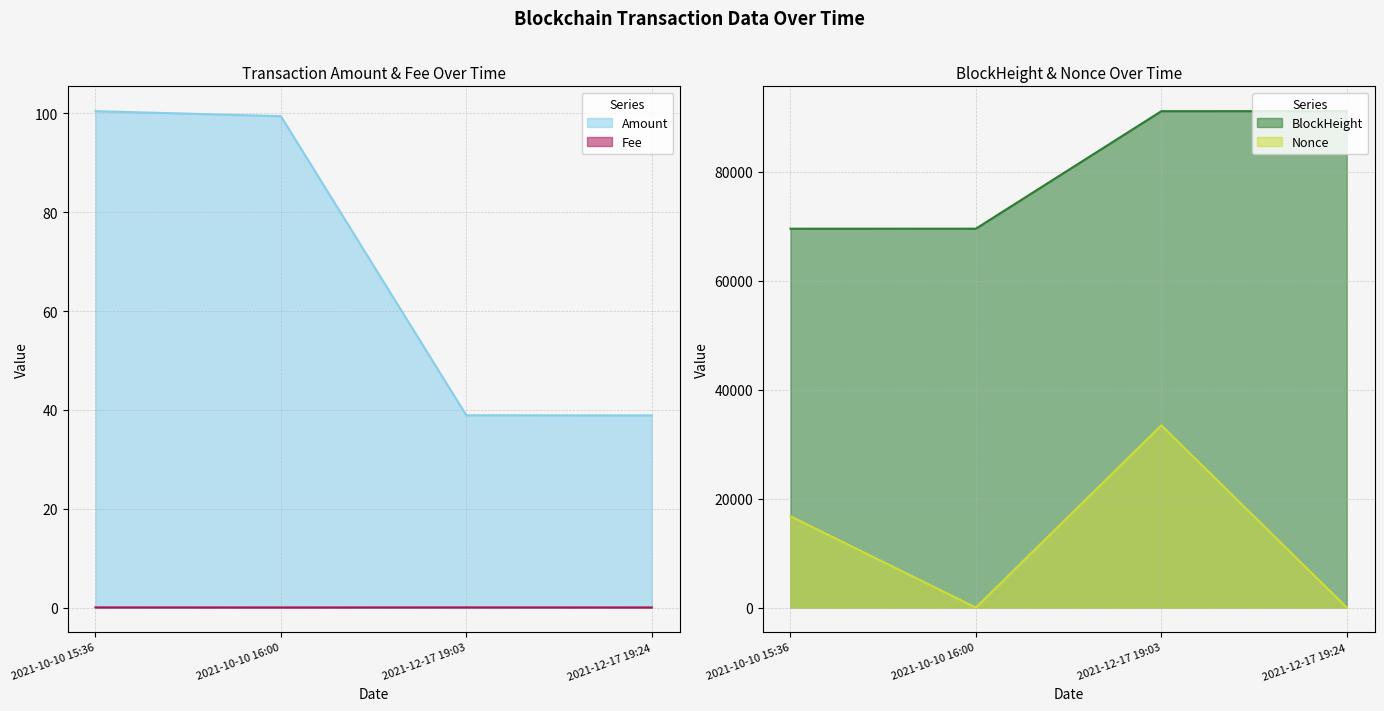

Reading left to right, transcribe all the data shown in this chart.

Amount: 2021-10-10 15:36=100.4	2021-10-10 16:00=99.4	2021-12-17 19:03=38.9	2021-12-17 19:24=38.9
BlockHeight: 2021-10-10 15:36=69573.0	2021-10-10 16:00=69580.0	2021-12-17 19:03=91160.0	2021-12-17 19:24=91165.0
Nonce: 2021-10-10 15:36=16761.0	2021-10-10 16:00=0.0	2021-12-17 19:03=33467.0	2021-12-17 19:24=1.0
Fee: 2021-10-10 15:36=0.0	2021-10-10 16:00=0.0	2021-12-17 19:03=0.0	2021-12-17 19:24=0.0